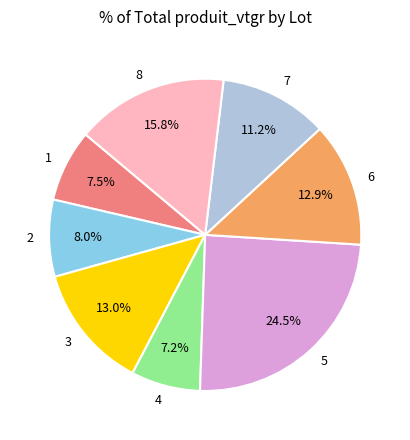

To the nearest percent, what percentage of the pie is 6?

13%